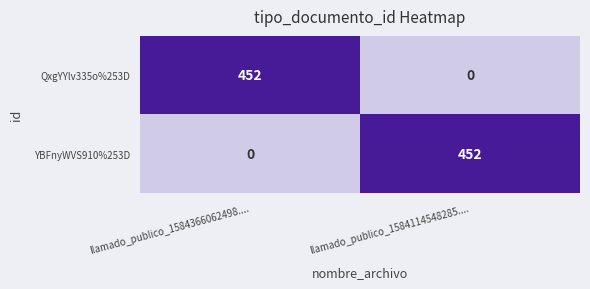

Read the YBFnyWVS910%253D value at llamado_publico_1584114548285...., to the nearest 10.

450